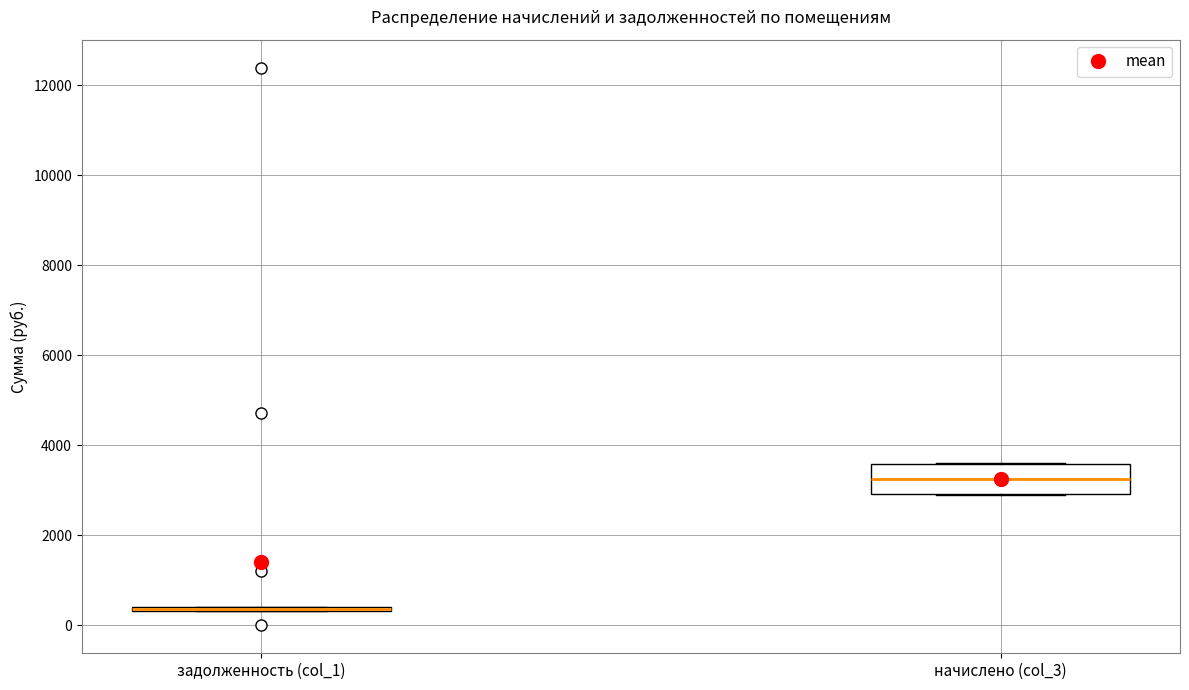

Where is the upper edge of the box for начислено (col_3) on the y-axis? The values are not printed on the chart, so give them approximately, as read against the axis.

3600